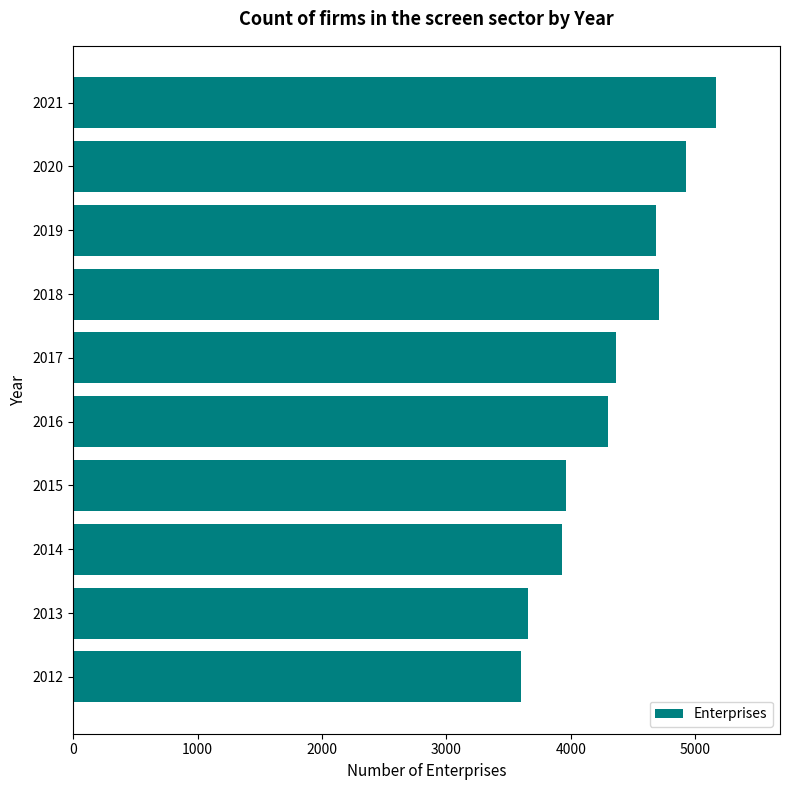

Which category has the highest value across all series?

2021